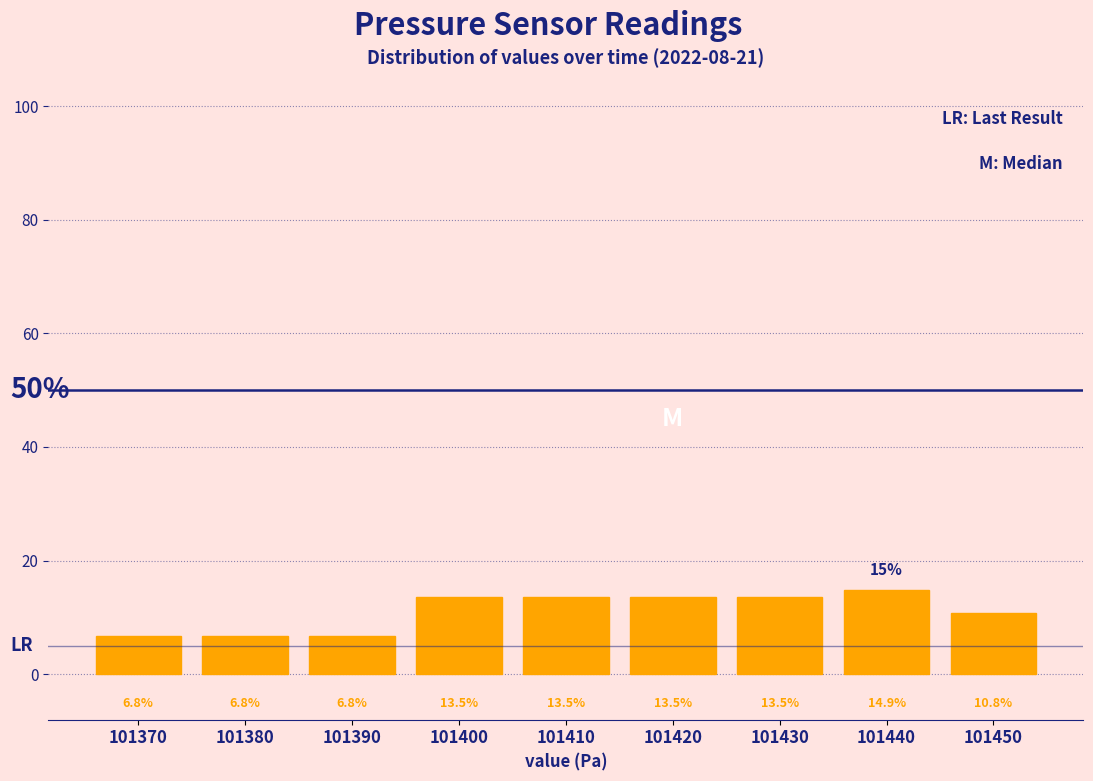

Which range on the x-axis has the tallest bar?

101435 to 101445